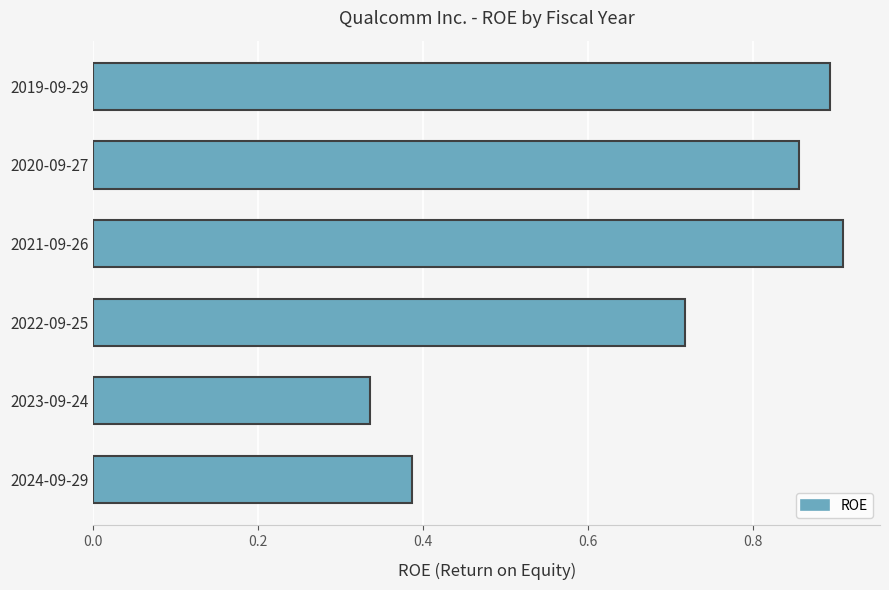

What is the sum of all values?

4.1